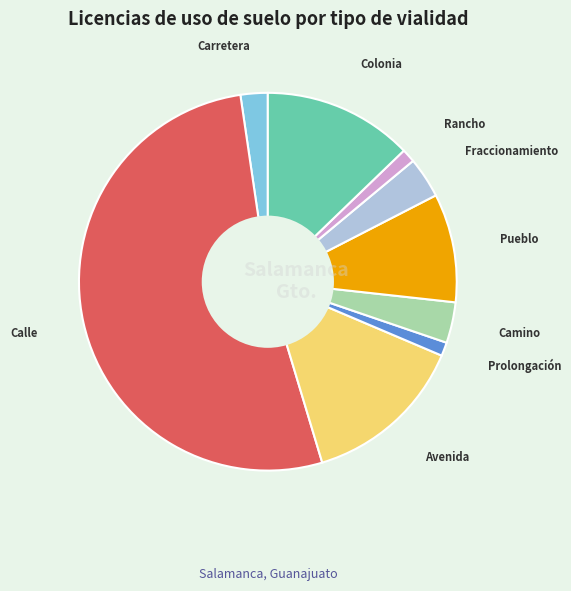

The Prolongación slice represents 11% of the pie. True or false?

False